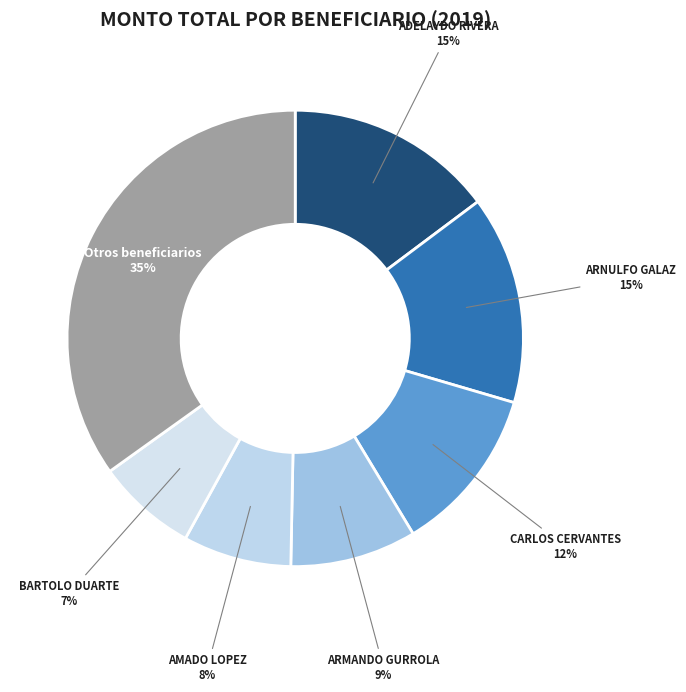

To the nearest percent, what percentage of the pie is ADELAYDO RIVERA?

15%